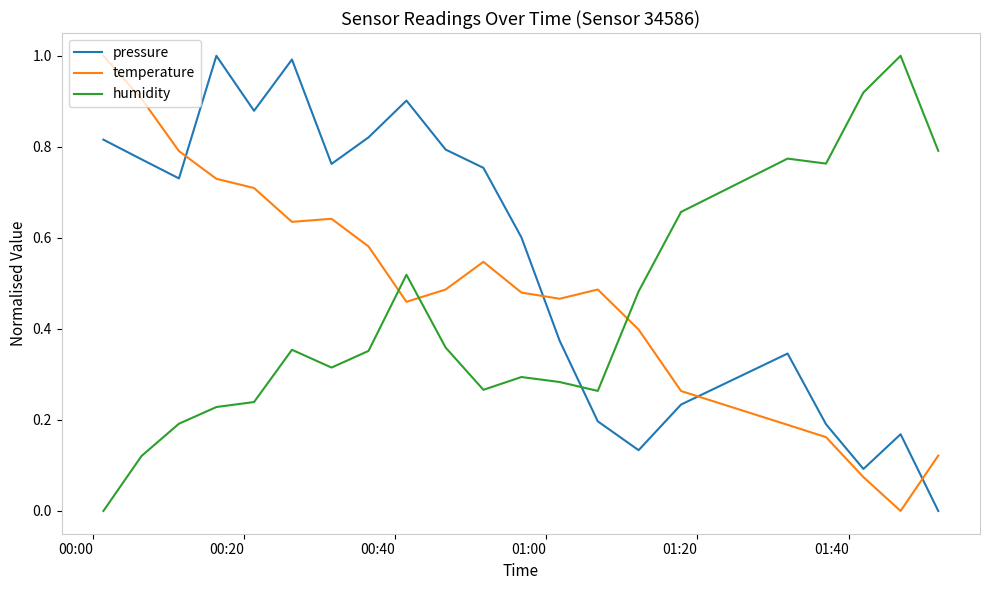

True or false: temperature and humidity cross at least once.

True